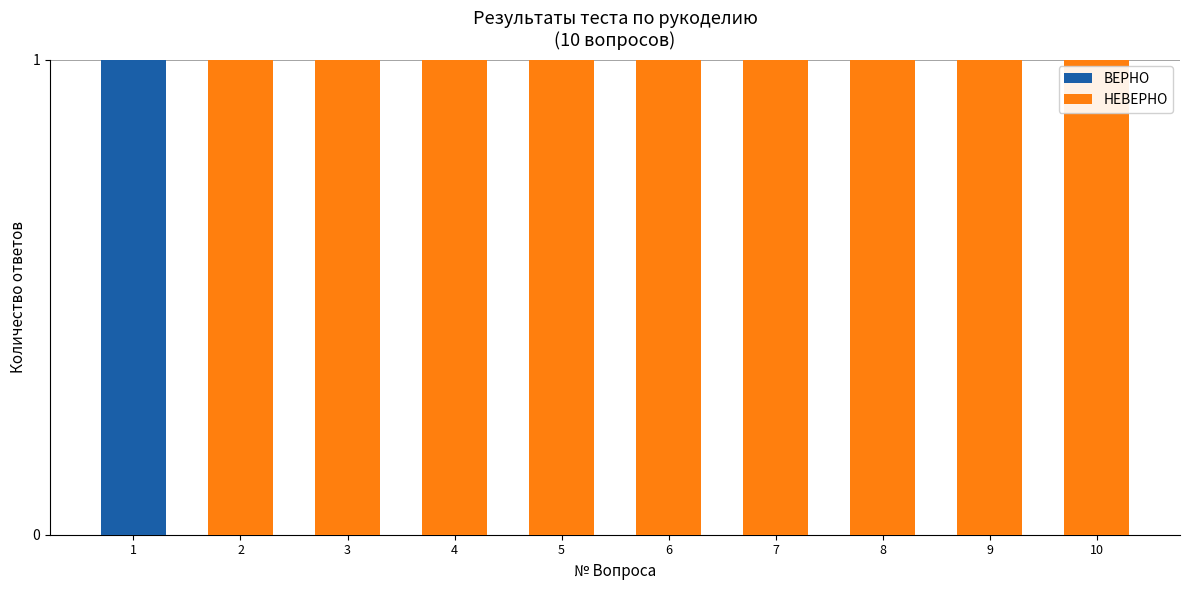

The ВЕРНО series shows 0 at 10. True or false?

True